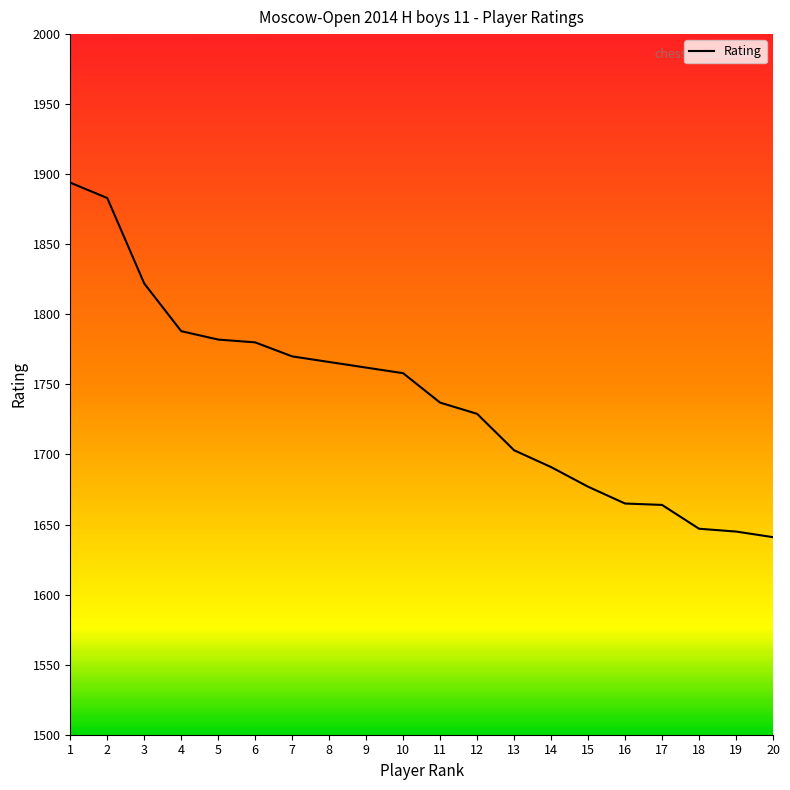

What is the difference between the second highest and second lowest values?

238